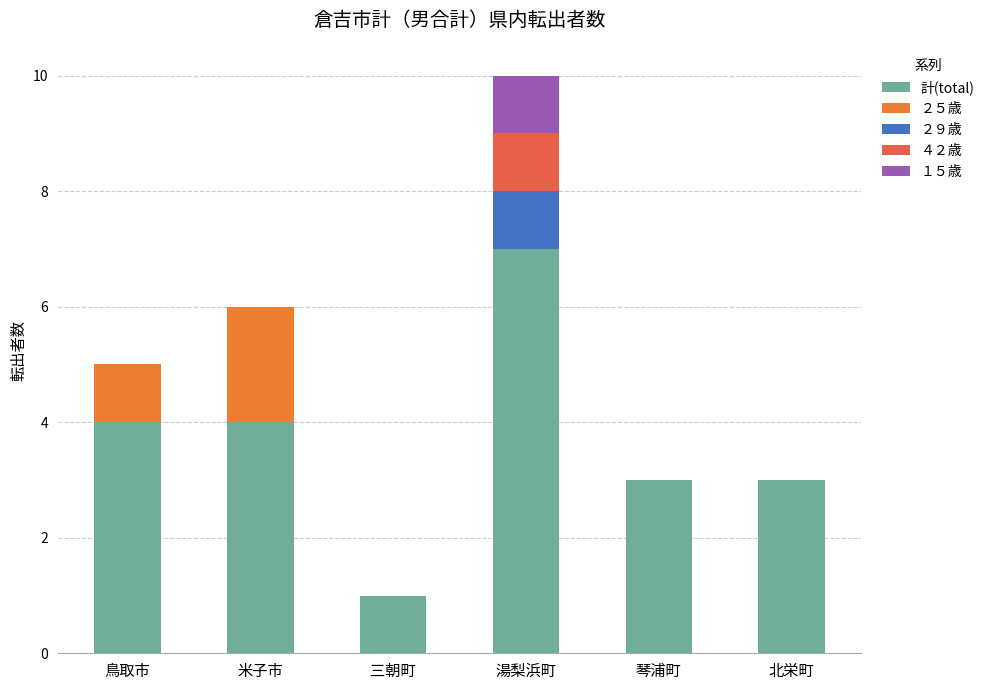

The 計(total) series shows 4 at 鳥取市. True or false?

True